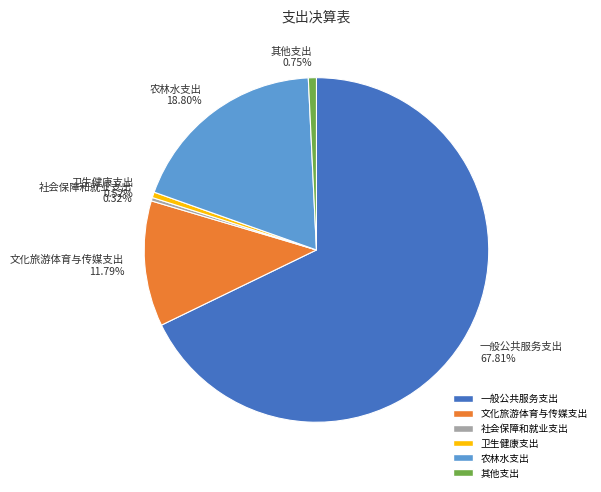

Is there a majority slice in this chart?

Yes